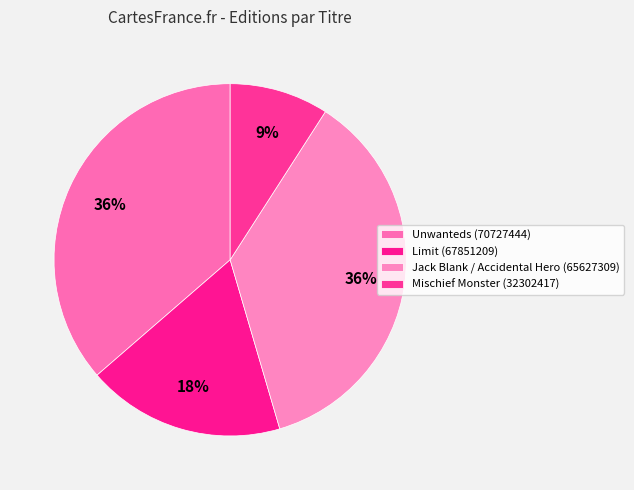

What portion of the pie excludes Limit (67851209)?

81.8%